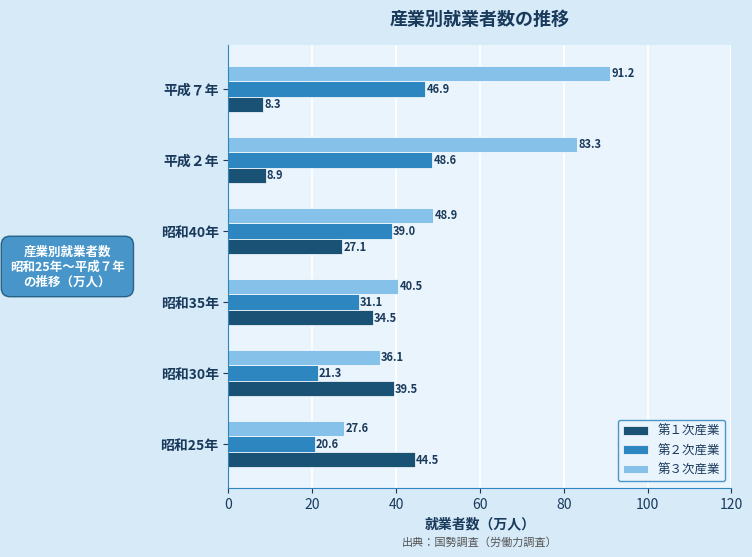

What is the difference between the second highest and minimum values in the 第３次産業 series?

55.7